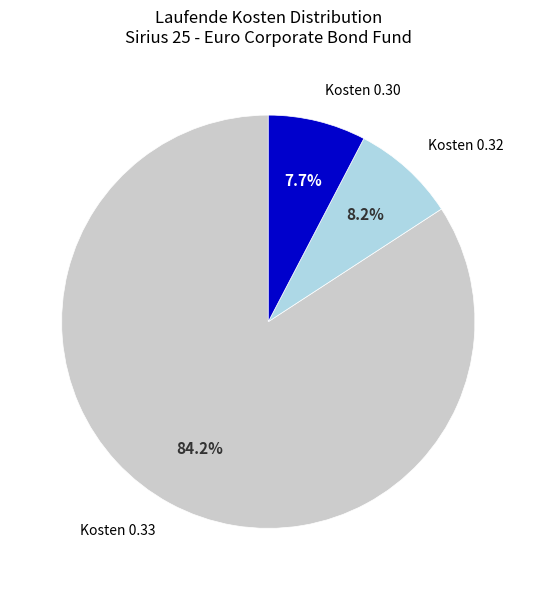

Does any single category account for the majority?

Yes